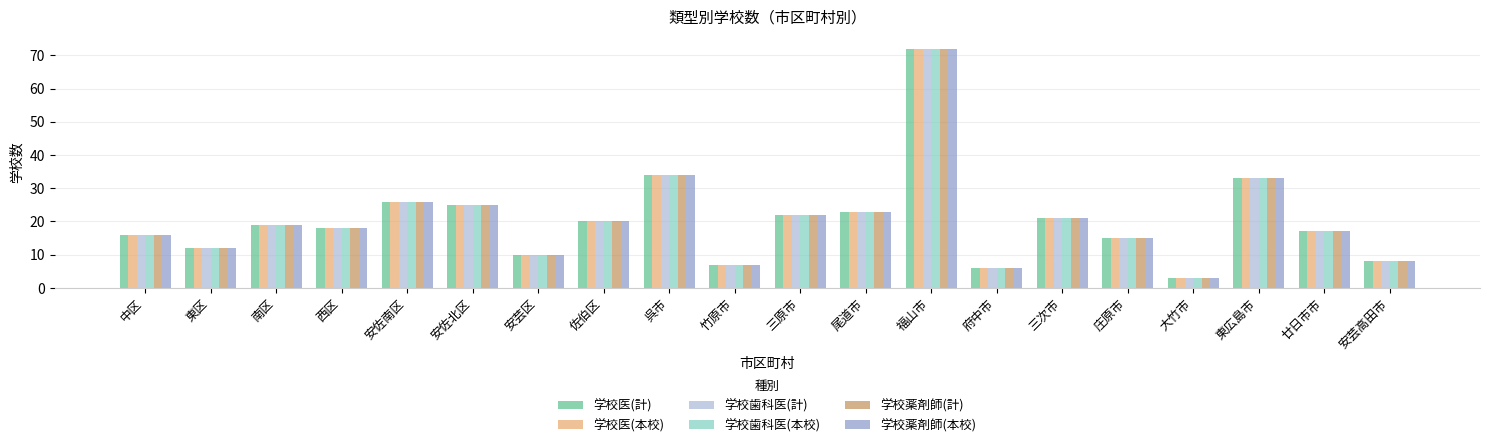

What is the smallest value displayed?

3